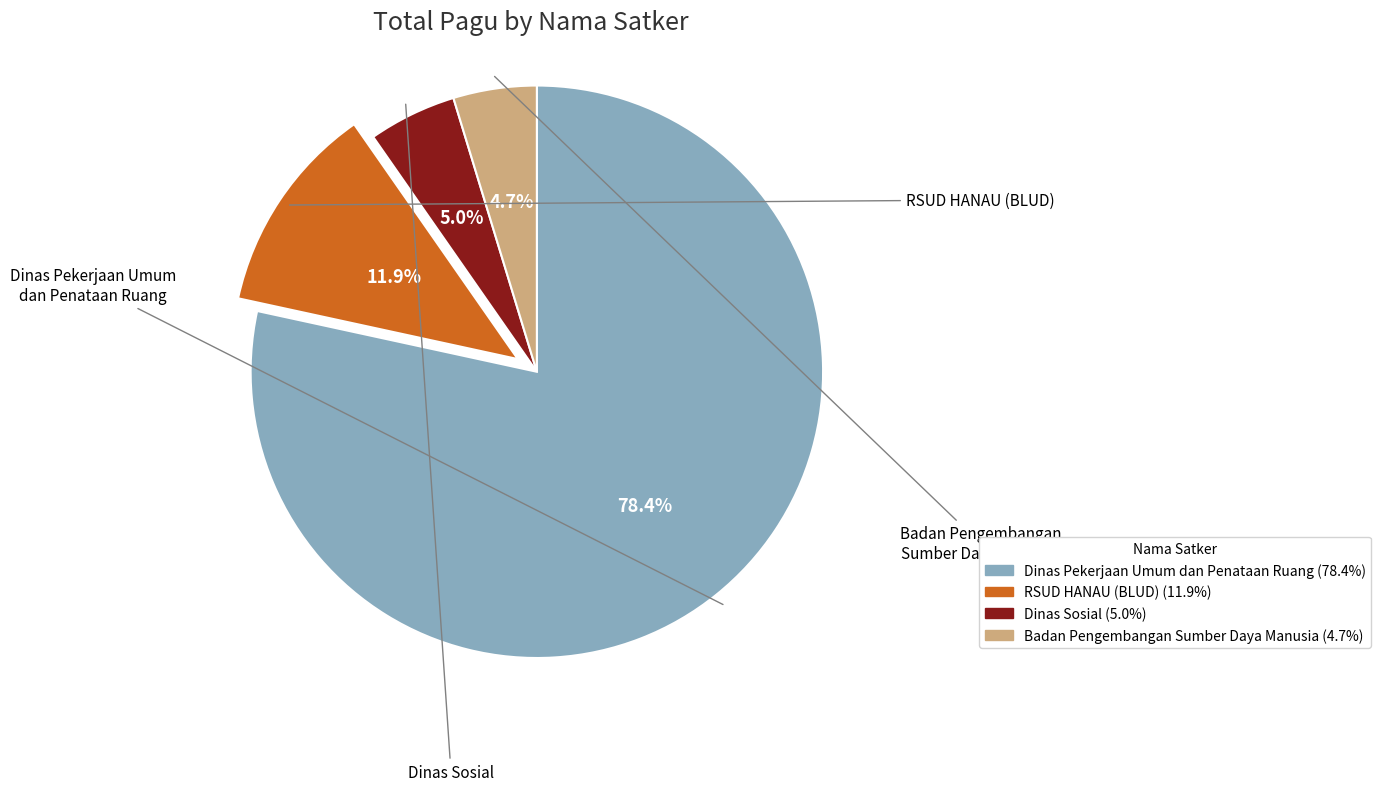

Does any single category account for the majority?

Yes